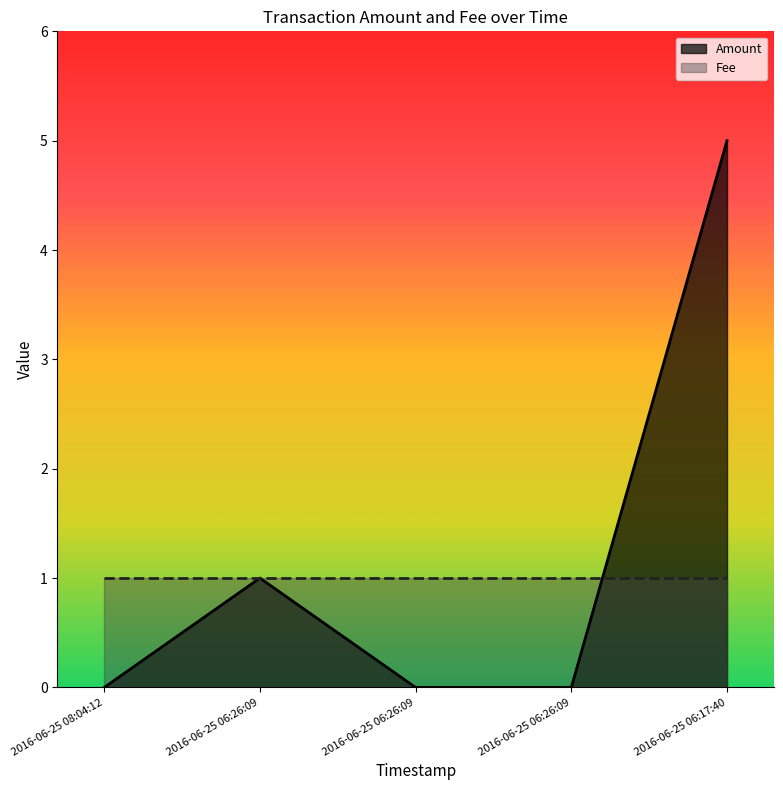

What is the change in value from 2016-06-25 06:26:09 to 2016-06-25 06:17:40?

+4